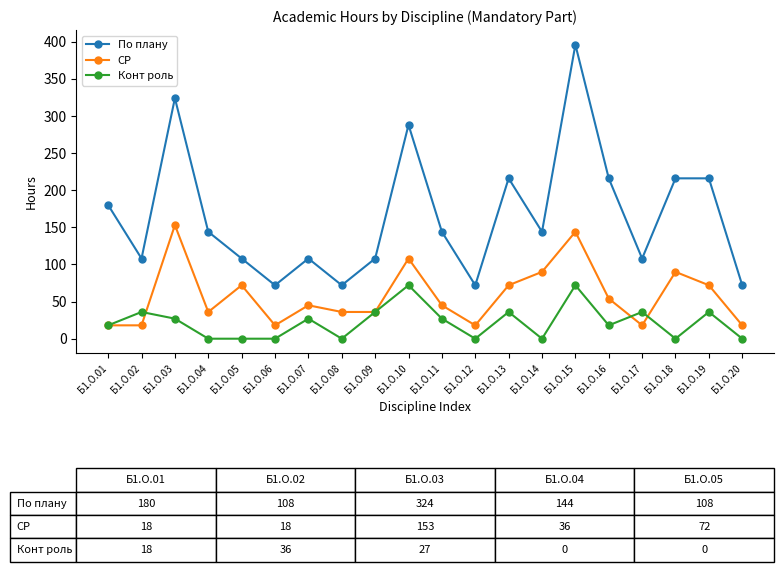

Rank the series by their maximum value, from highest to lowest.

По плану, СР, Конт роль